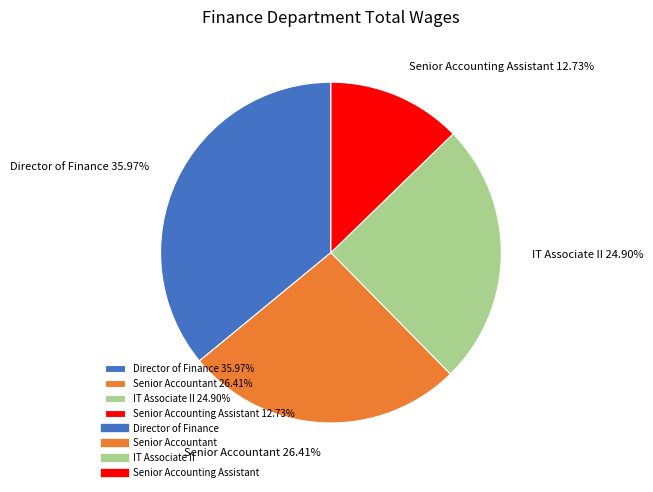

Does any single category account for the majority?

No